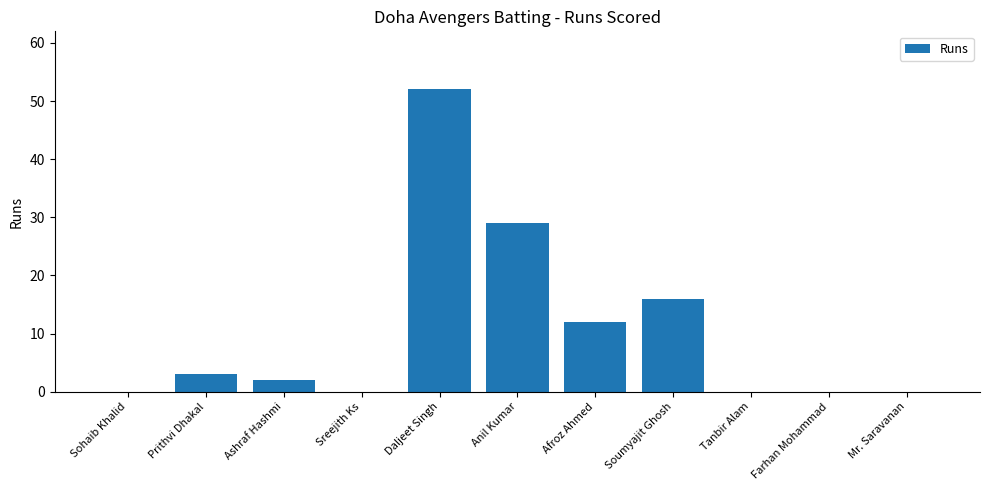

Reading left to right, list all the values displayed in this chart.

Sohaib Khalid=0	Prithvi Dhakal=3	Ashraf Hashmi=2	Sreejith Ks=0	Daljeet Singh=52	Anil Kumar=29	Afroz Ahmed=12	Soumyajit Ghosh=16	Tanbir Alam=0	Farhan Mohammad=0	Mr. Saravanan=0